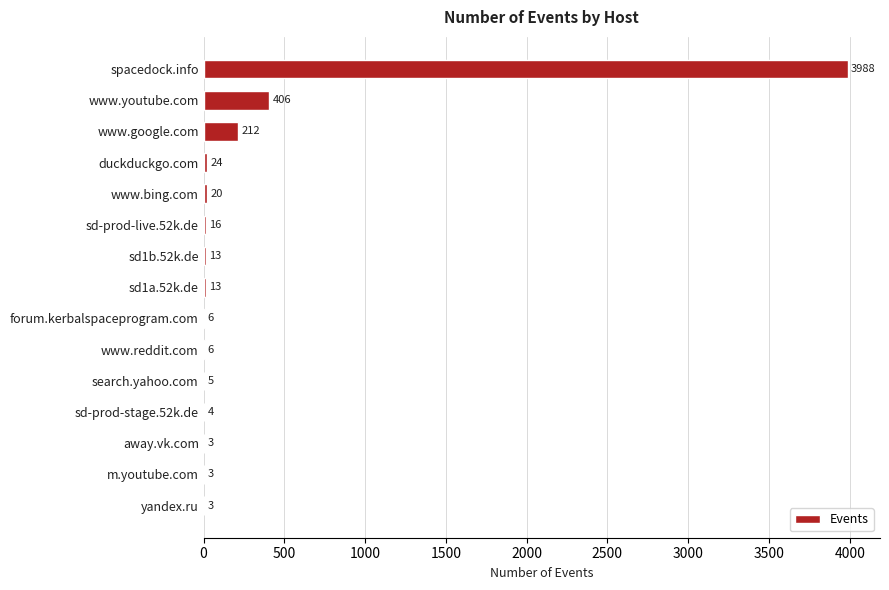

What is the maximum value shown in the chart?

3988